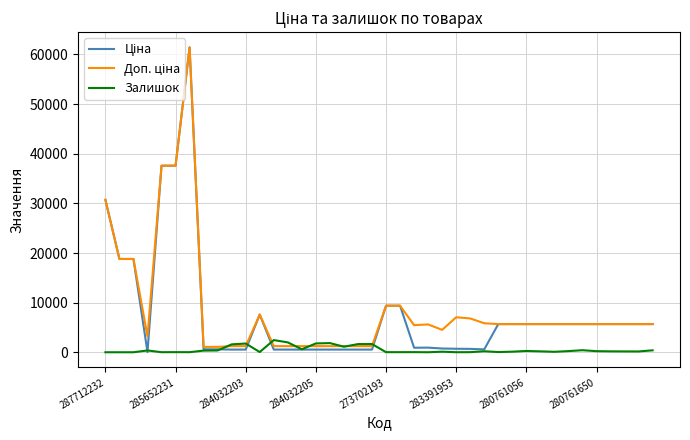

At which label does Залишок reach its minimum?

287712232